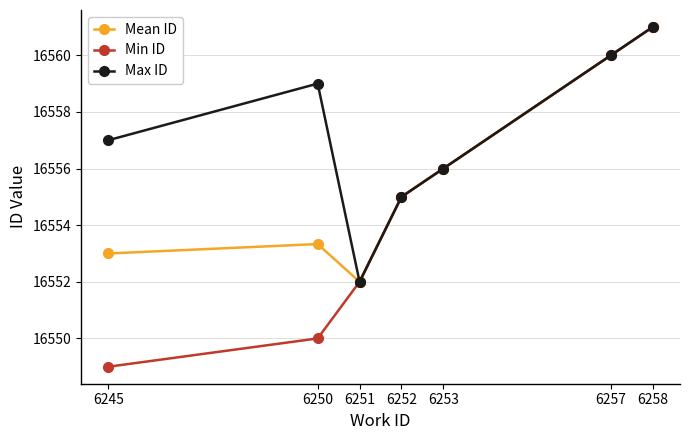

What value does the Max ID series have at 6253?

16556.0